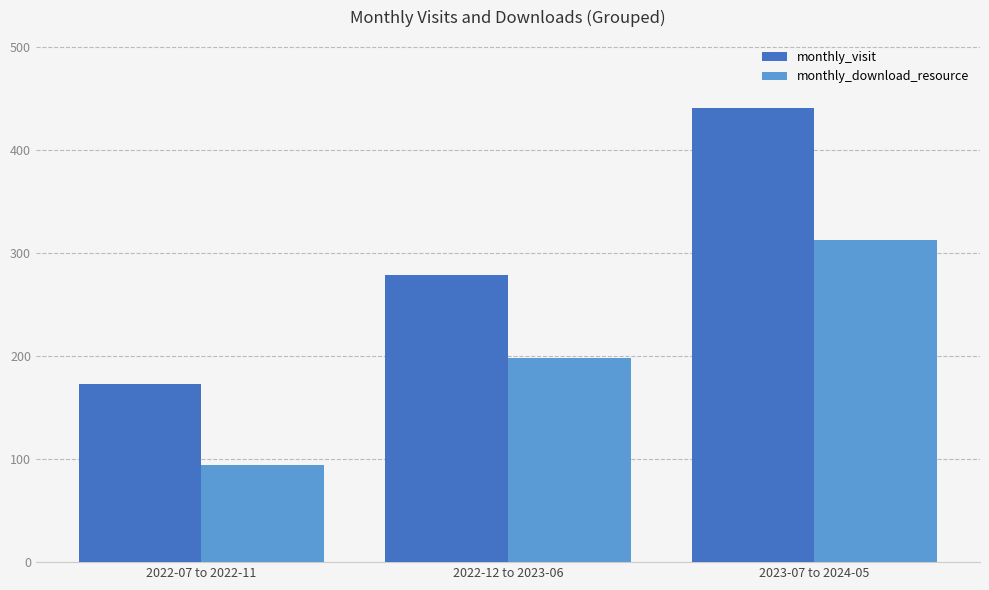

Which series has the largest total across all categories?

monthly_visit